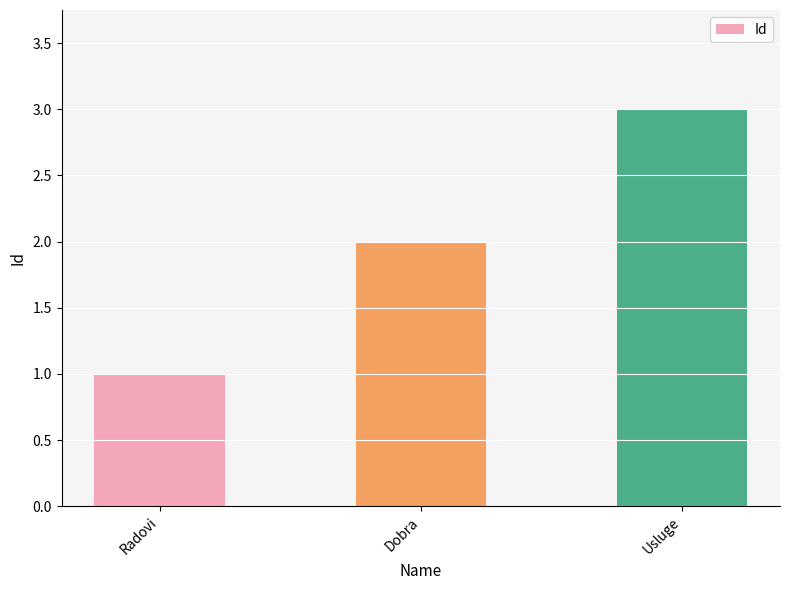

The value at Dobra is 3. True or false?

False